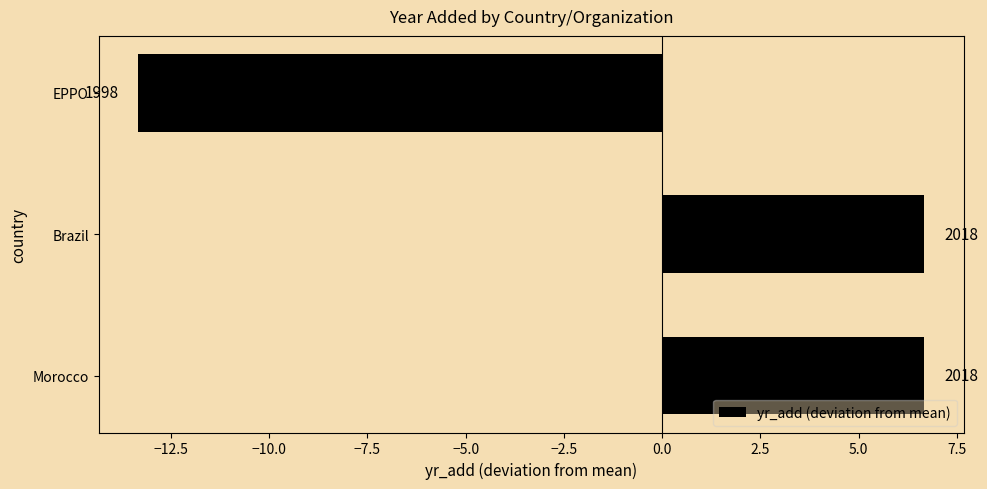

How many bars are there in total?

3